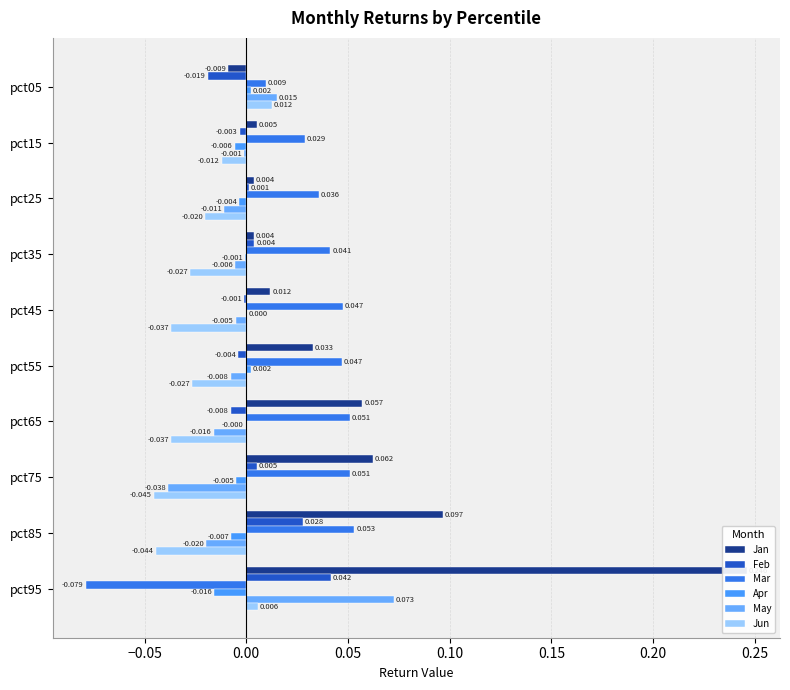

How many bars are there in each group?

6